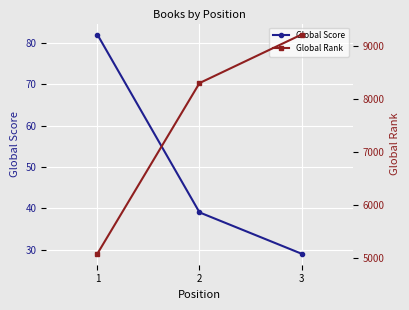

Does the chart display data point markers on the line(s)?

Yes